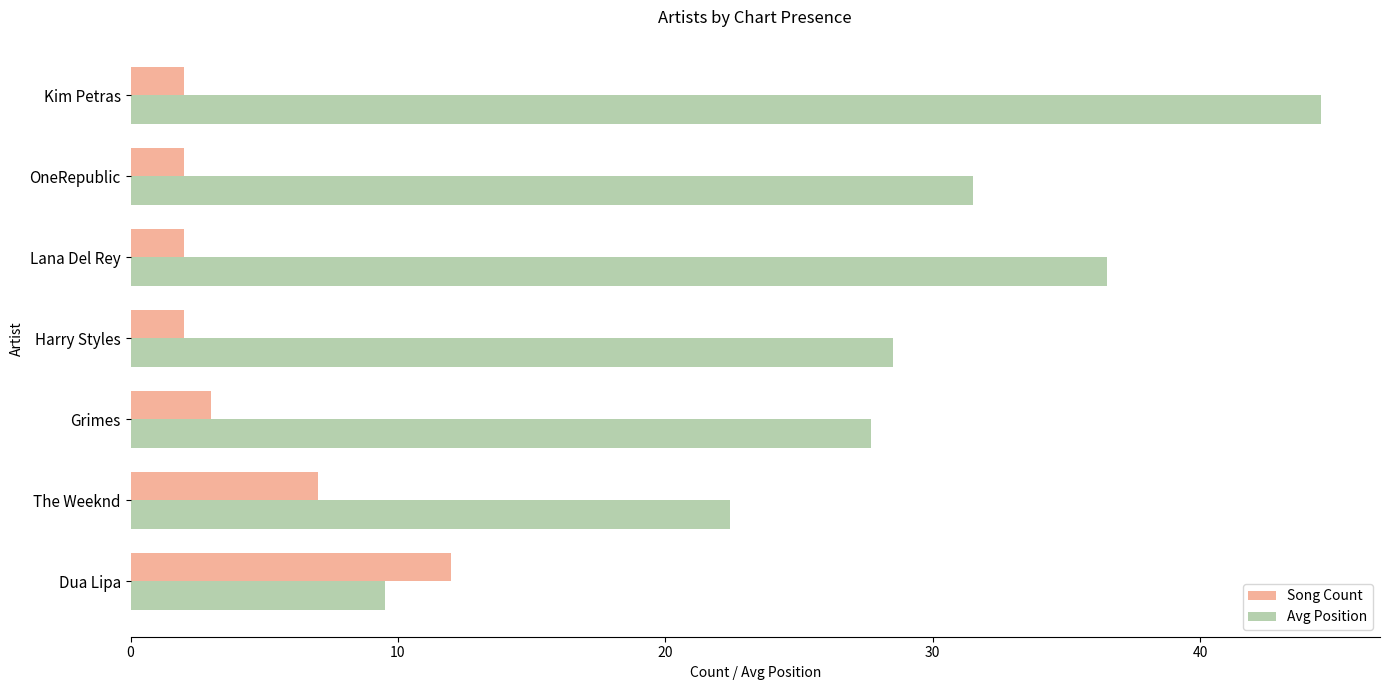

At which label does Avg Position reach its peak?

Kim Petras